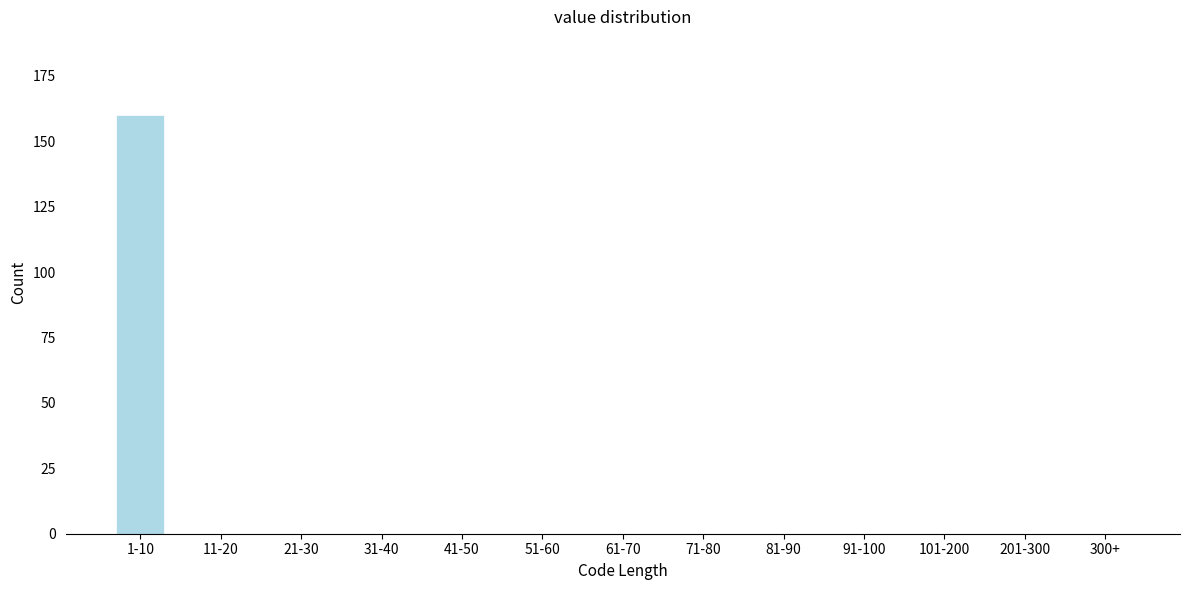

Reading left to right, extract all data points from this chart.

1-10=160	11-20=0	21-30=0	31-40=0	41-50=0	51-60=0	61-70=0	71-80=0	81-90=0	91-100=0	101-200=0	201-300=0	300+=0